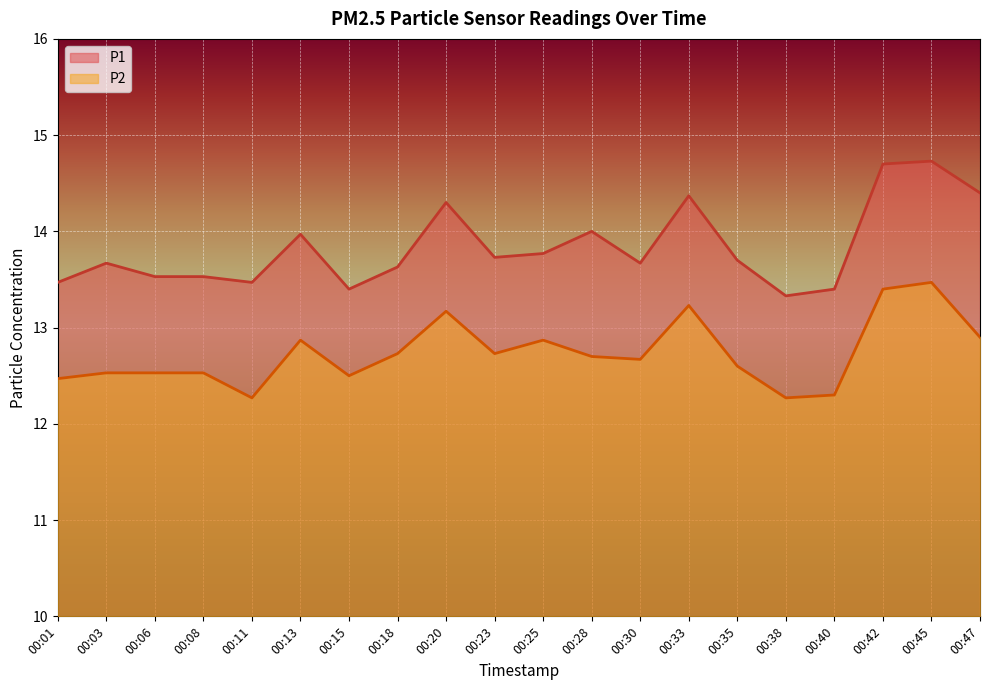

What is the greatest value displayed?

14.7